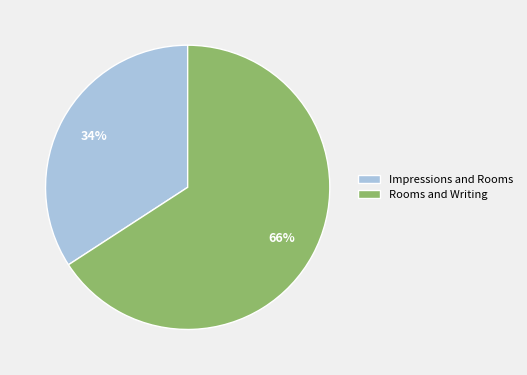

Between Impressions and Rooms and Rooms and Writing, which is larger?

Rooms and Writing